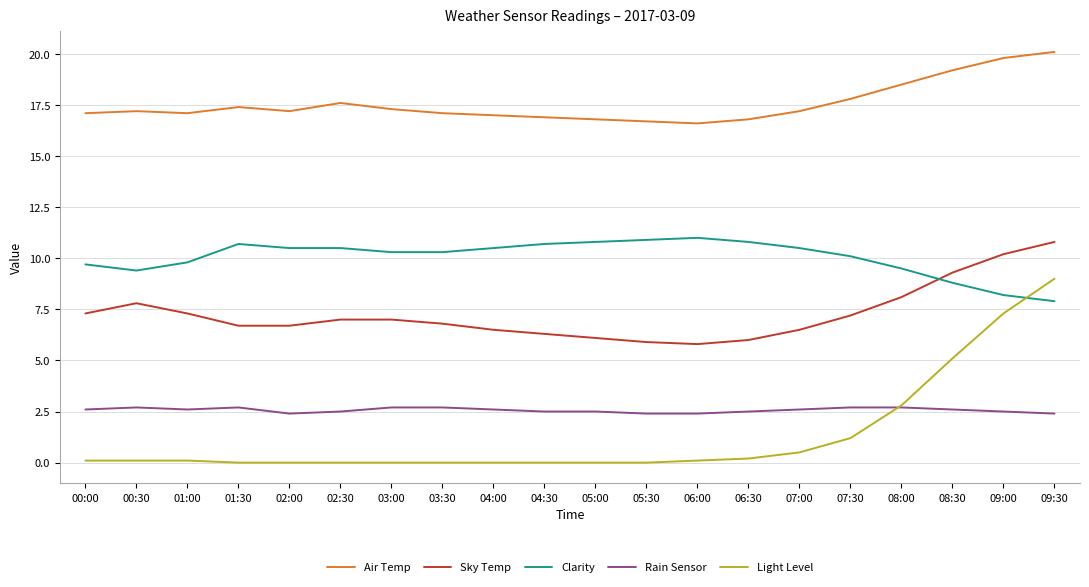

At which category is the sum across all series the highest?

09:30